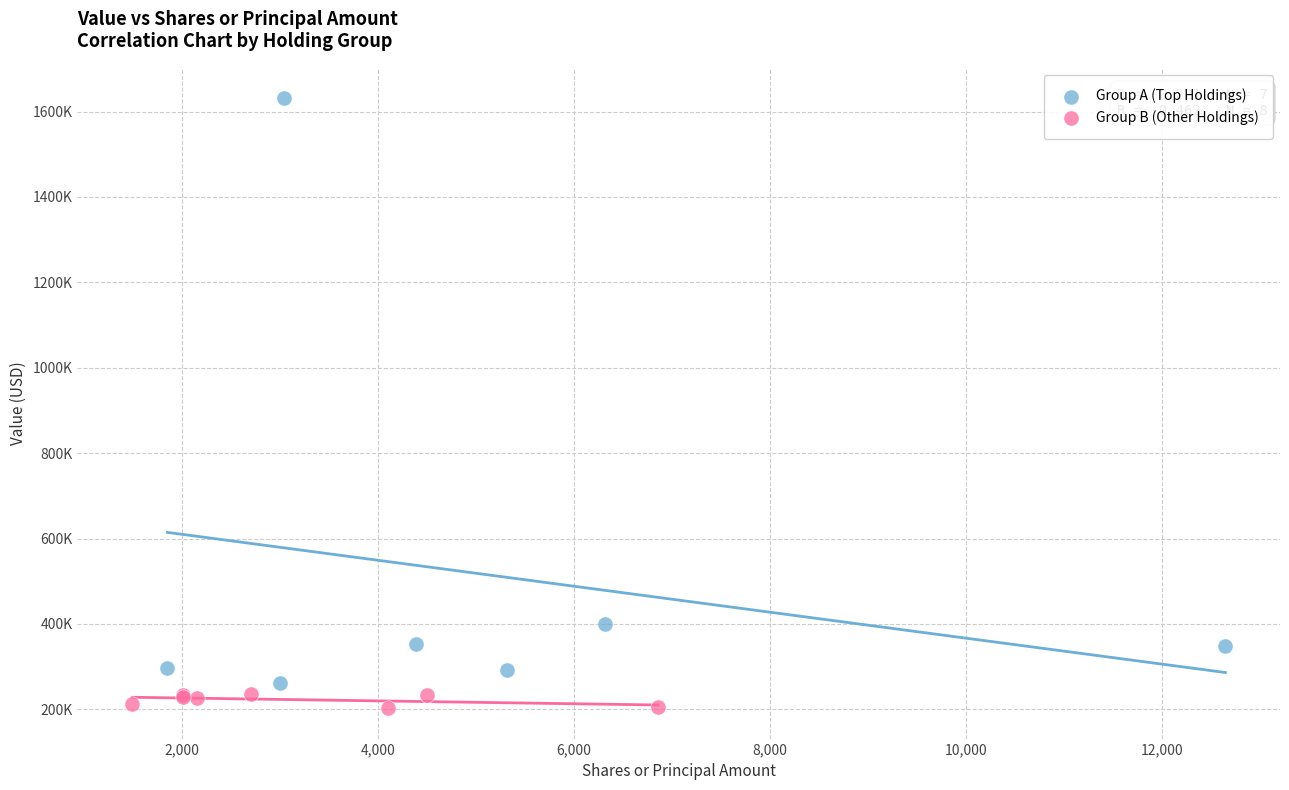

What are all the series names shown in the legend?

Group A (Top Holdings), Group B (Other Holdings)